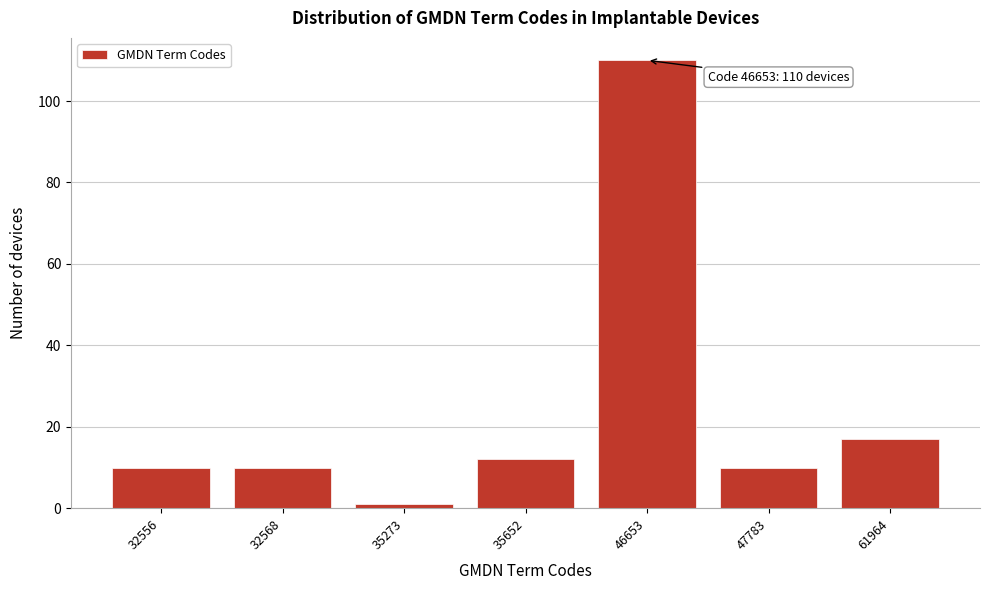

Reading left to right, list all the values displayed in this chart.

10	10	1	12	110	10	17